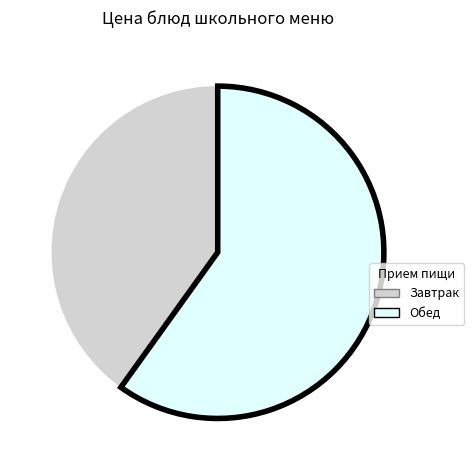

Which slice represents more than half of the pie?

Обед